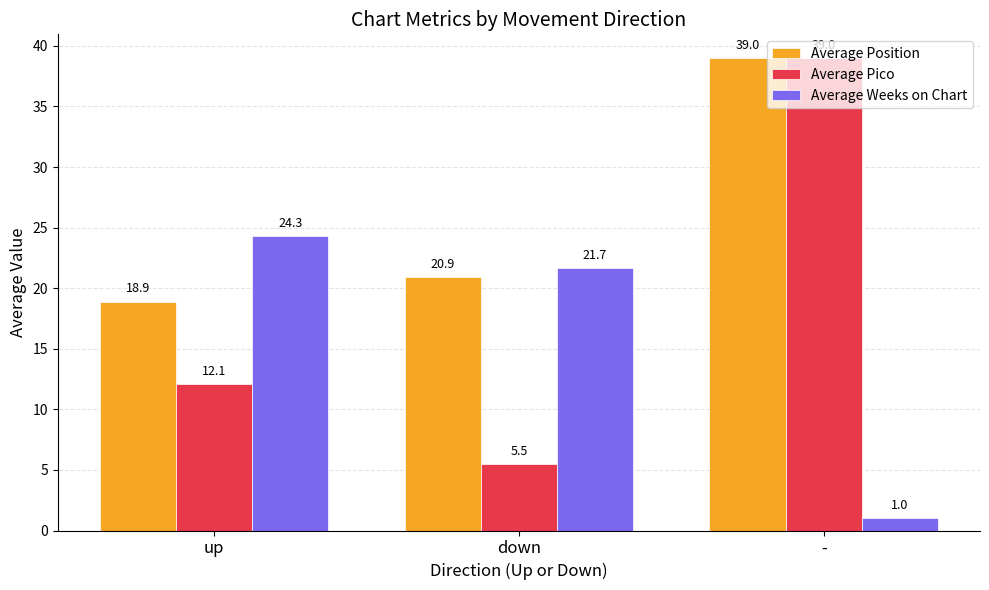

What are all the series names shown in the legend?

Average Position, Average Pico, Average Weeks on Chart